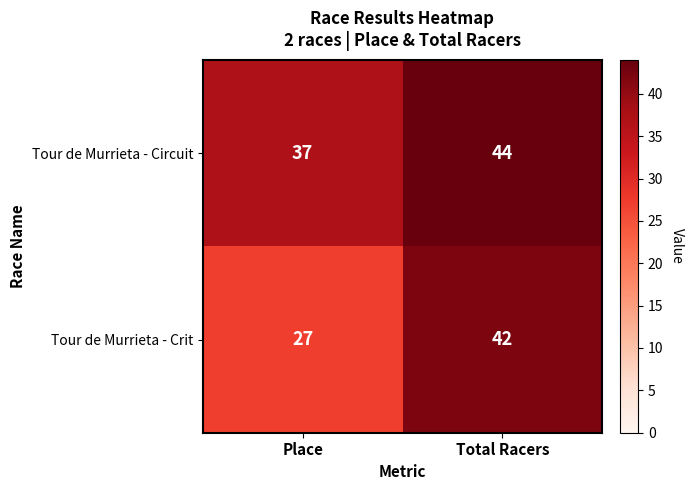

Is it true that Tour de Murrieta - Crit equals 27 at Place?

True